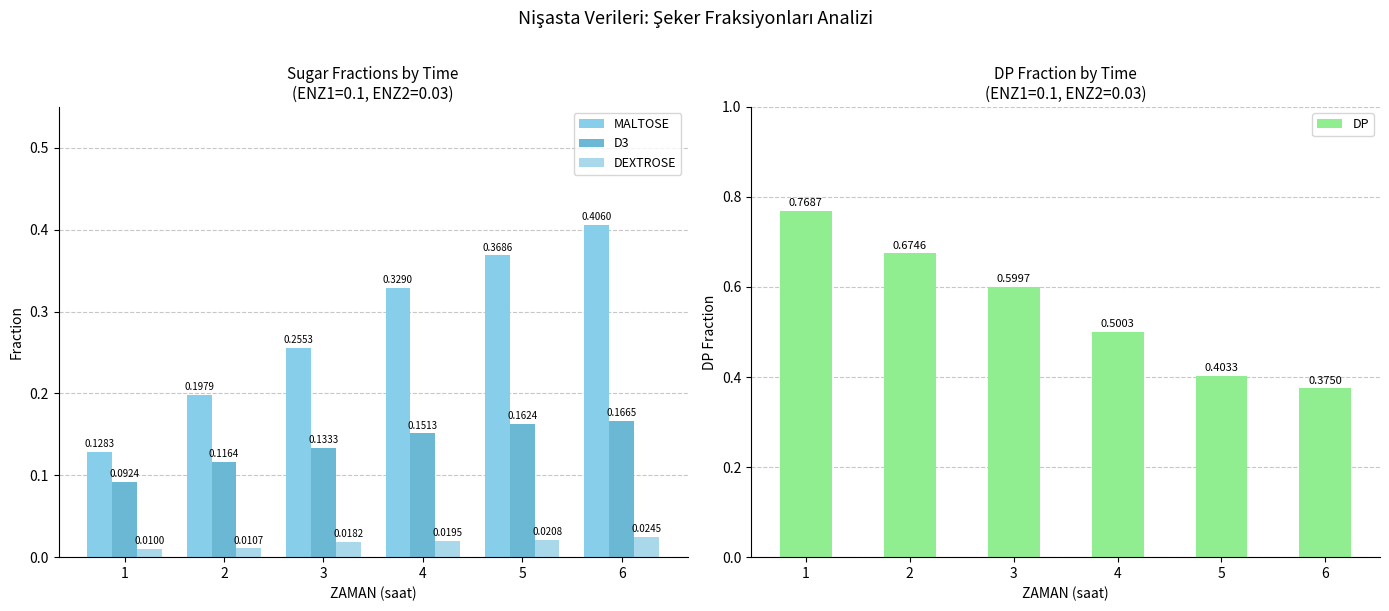

What is the difference between the highest and lowest values at 3?

0.6